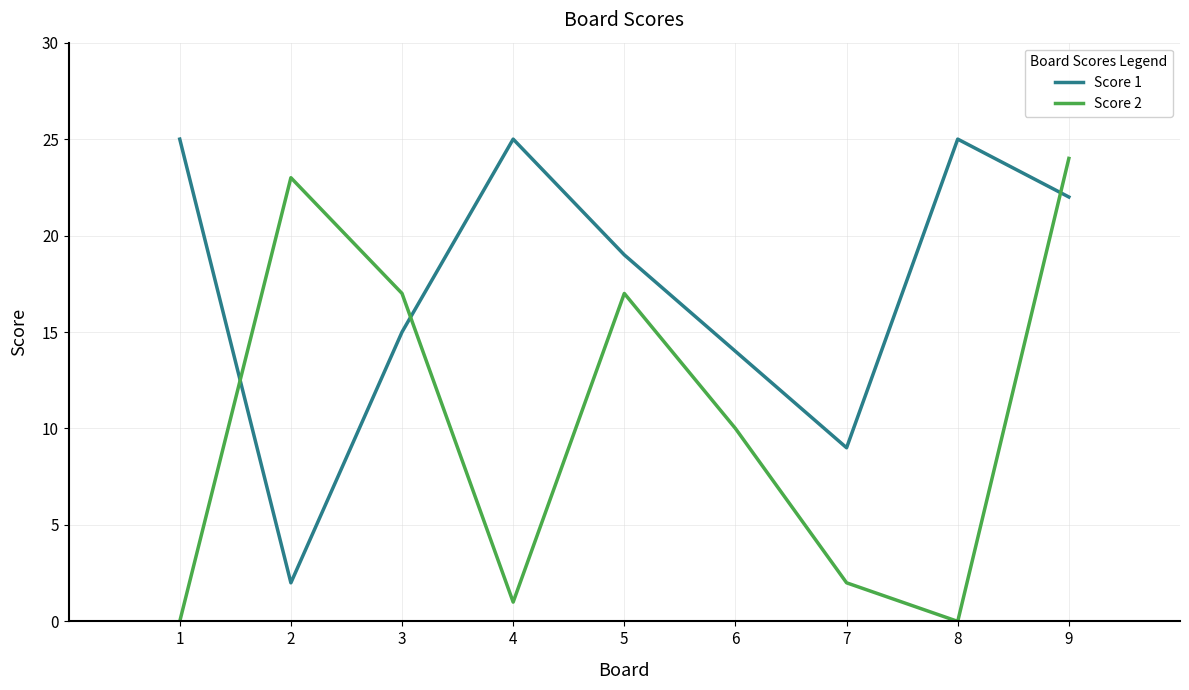

What are all the series names shown in the legend?

Score 1, Score 2